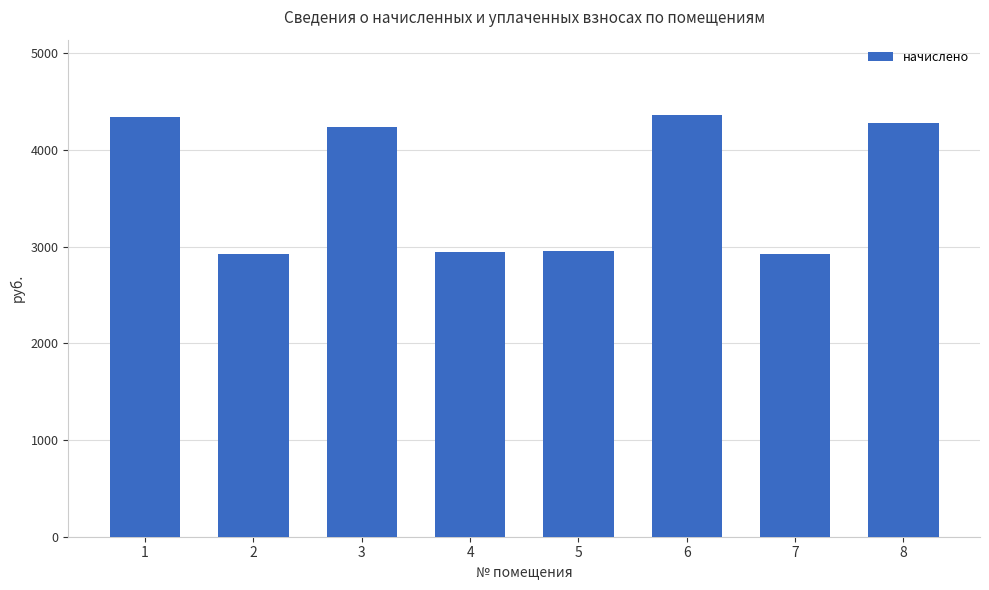

What is the change in value from 4 to 6?

+1410.7